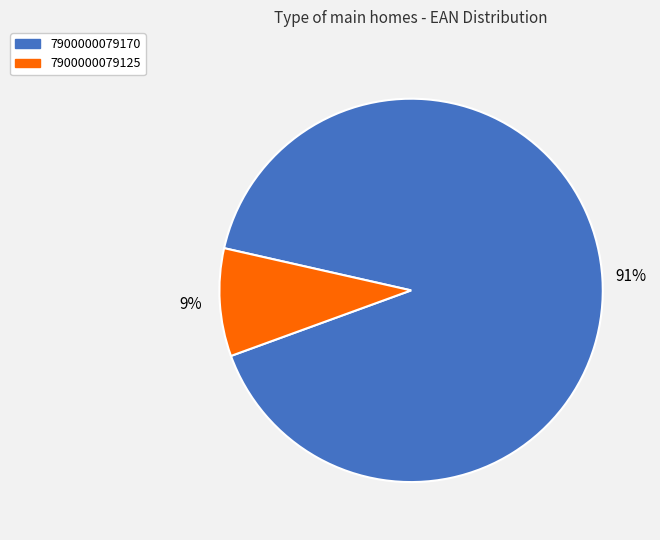

To the nearest percent, what is the difference between the largest and smallest slice percentages?

82%